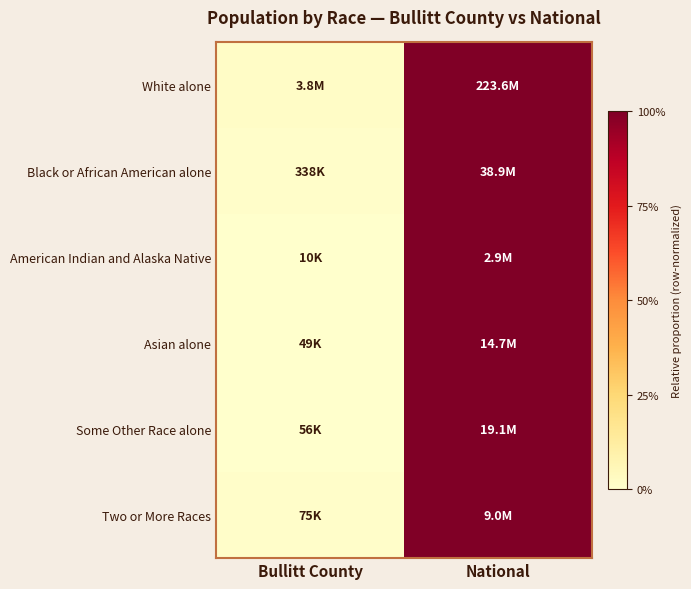

Reading left to right, extract all data points from this chart.

White alone: Bullitt County=0.0	National=1.0
Black or African American alone: Bullitt County=0.0	National=1.0
American Indian and Alaska Native: Bullitt County=0.0	National=1.0
Asian alone: Bullitt County=0.0	National=1.0
Some Other Race alone: Bullitt County=0.0	National=1.0
Two or More Races: Bullitt County=0.0	National=1.0